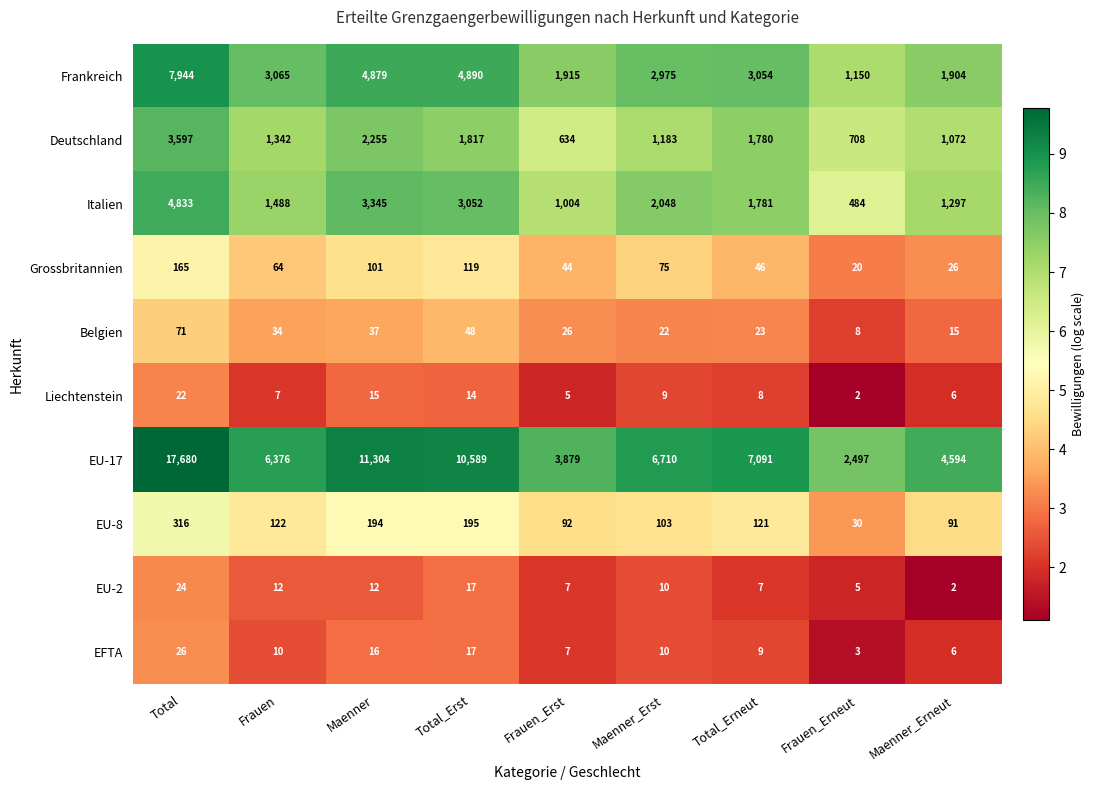

What is the sum of all EFTA values?

104